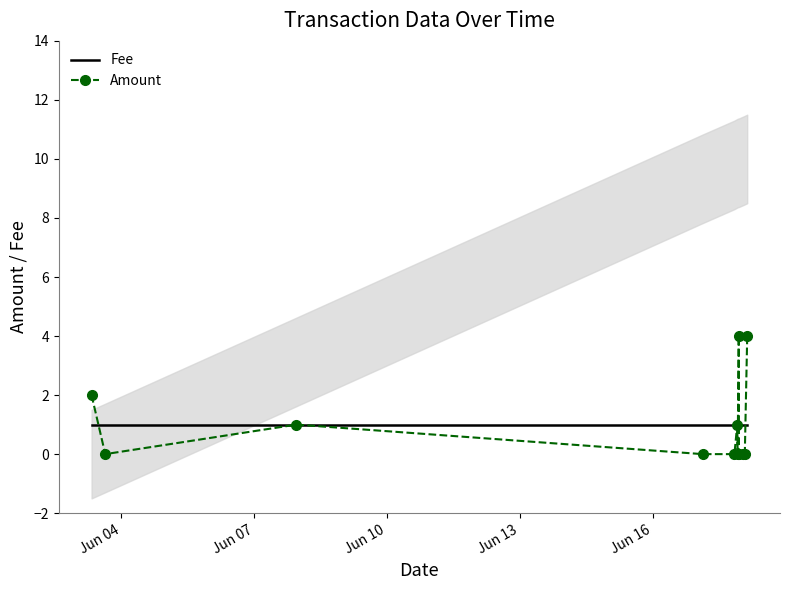

What is the maximum value for Amount?

4